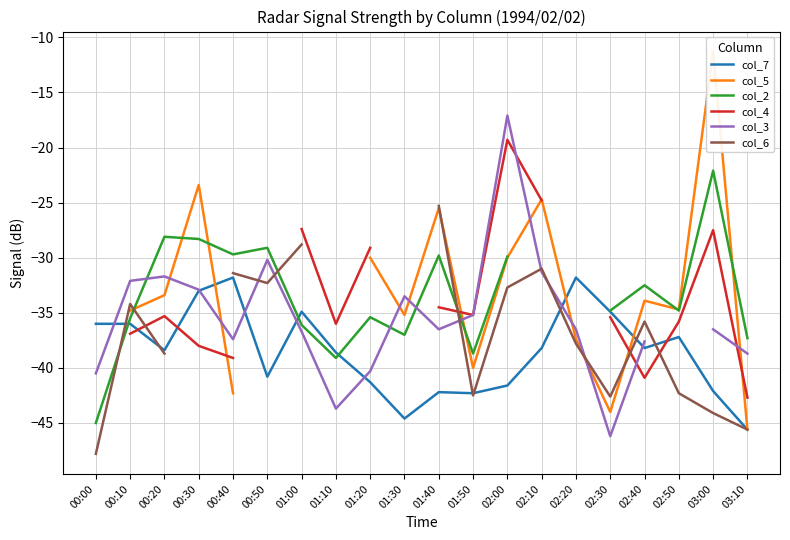

What is the value of the col_6 point at the 11th from the left?

-25.3